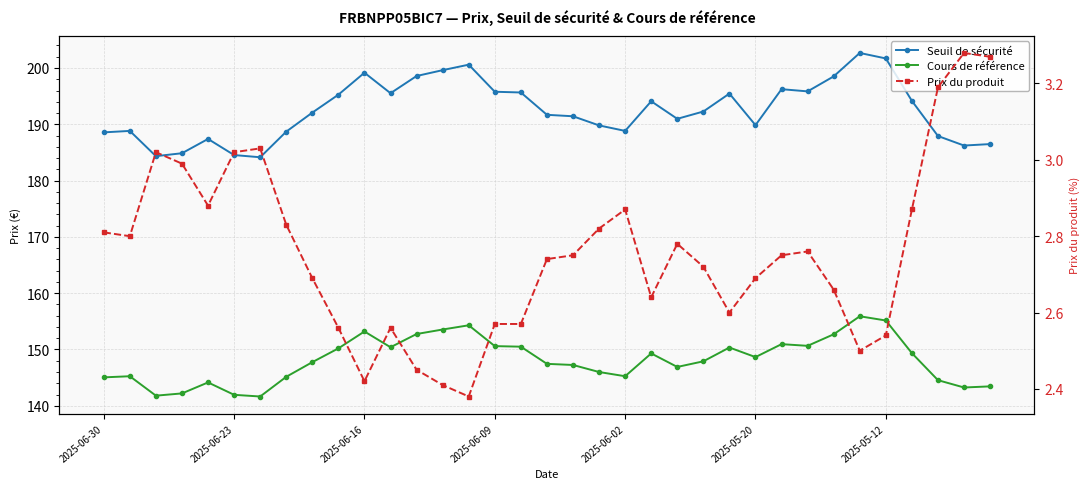

True or false: Cours de référence has a value of 41.7 at 11.

False